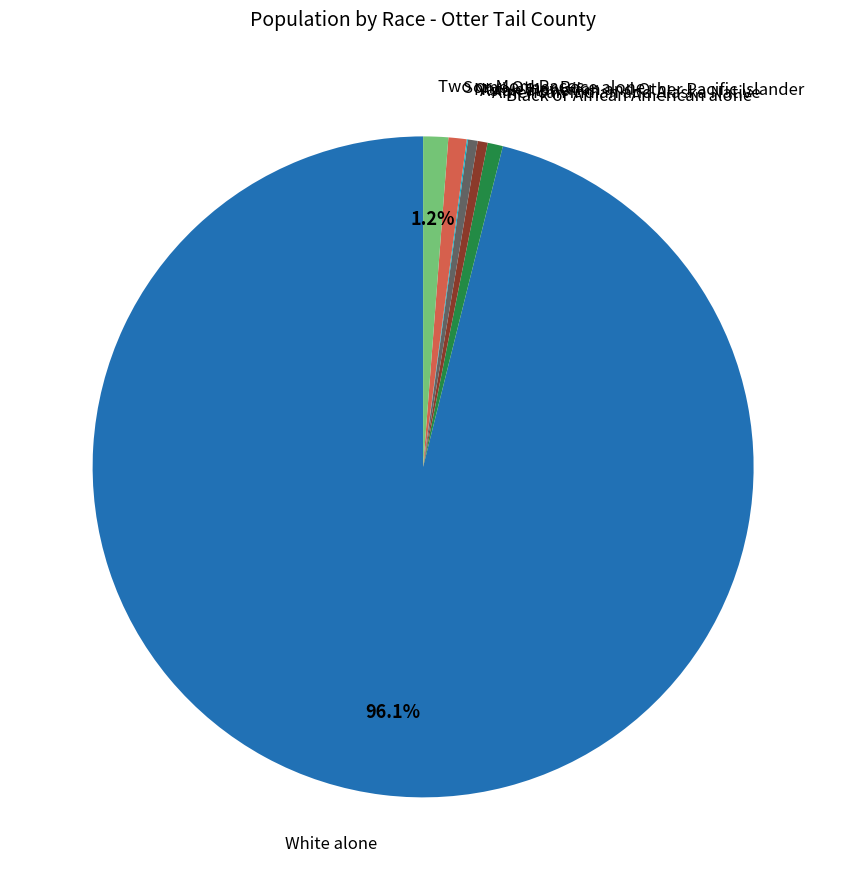

Is there any slice that represents more than half of the pie?

Yes